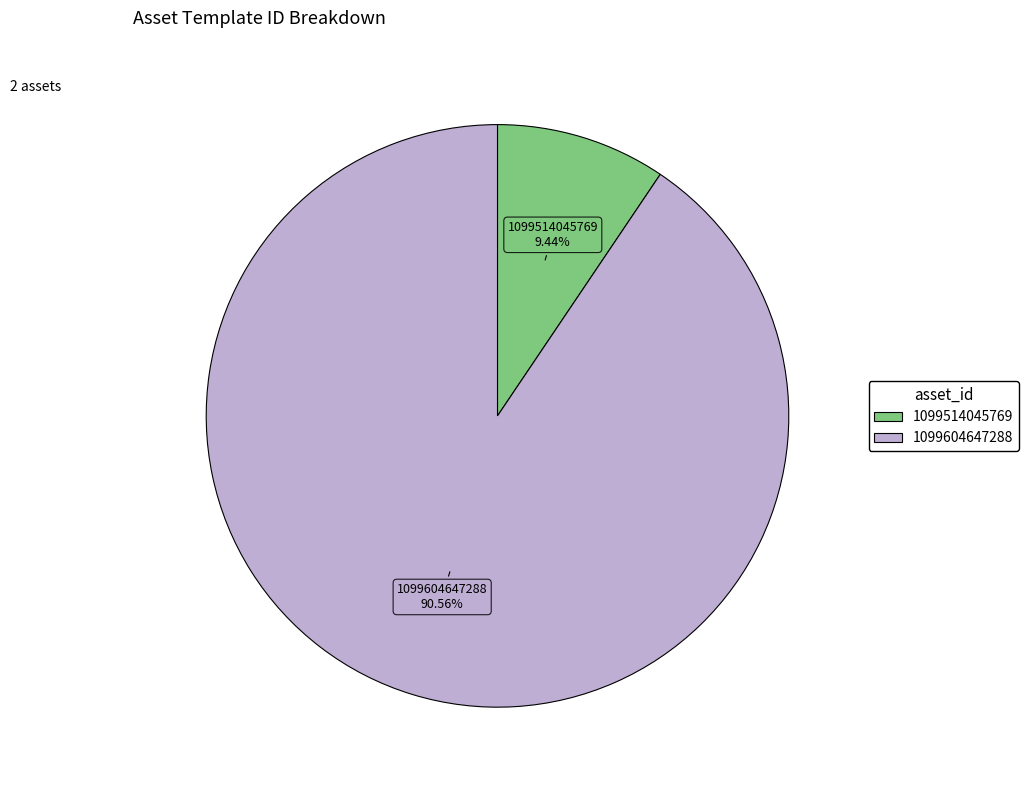

Does 1099604647288 represent more than half of the total?

Yes